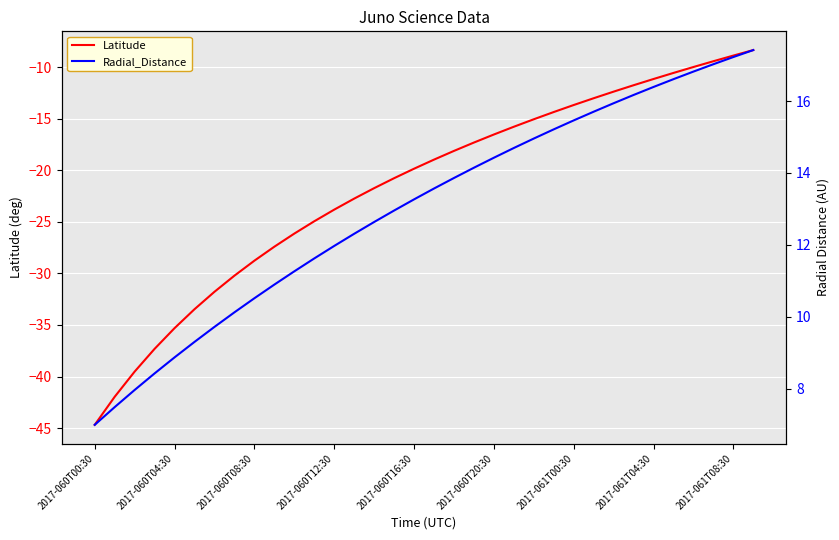

True or false: Radial_Distance has more than 2 points higher than both neighbors.

False